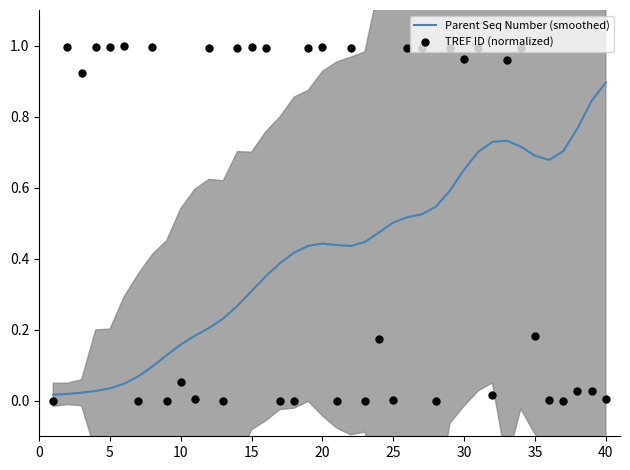

Which series has the largest total across all categories?

TREF ID (normalized)